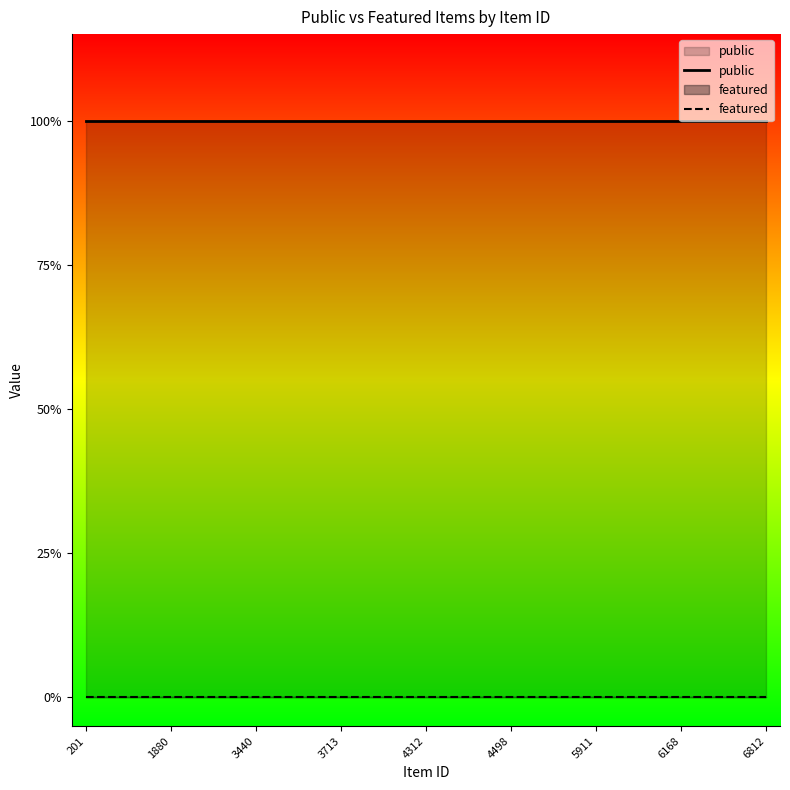

True or false: featured and public intersect in this chart.

False